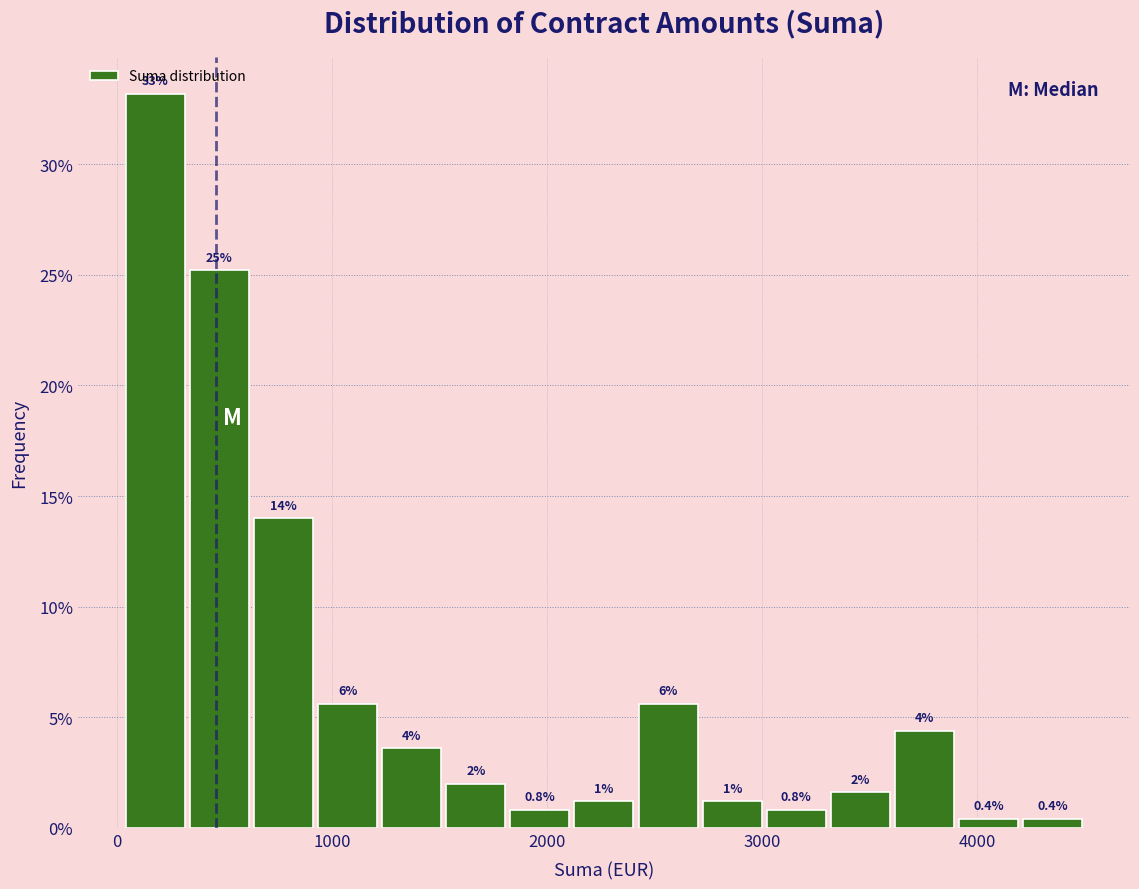

Around what value on the x-axis is the tallest bar? Give the approximate position of its centre, as read against the axis.

200